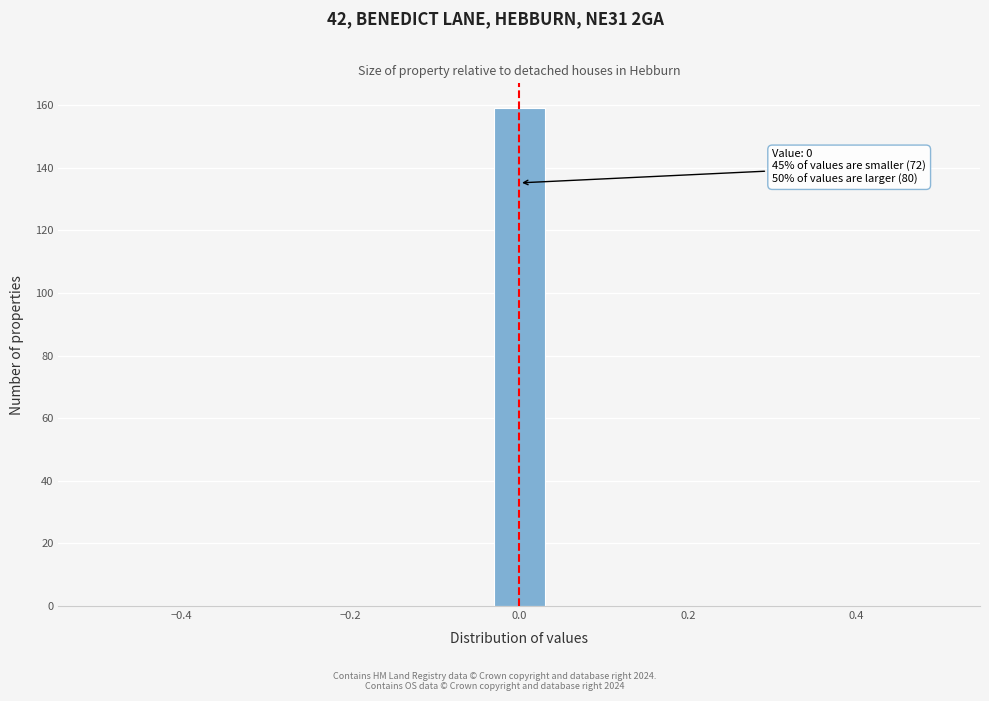

Around what value on the x-axis is the tallest bar? Give the approximate position of its centre, as read against the axis.

0.00